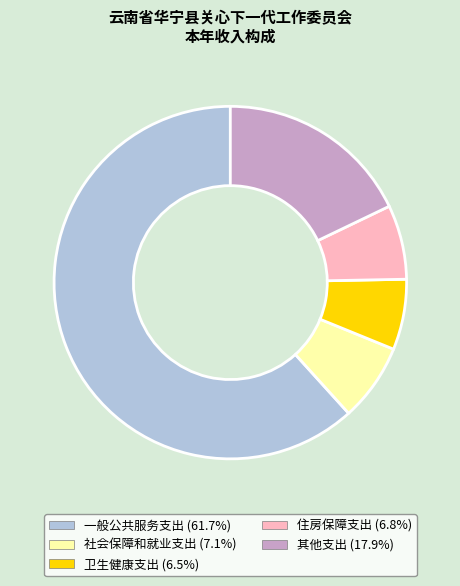

Between 卫生健康支出 and 一般公共服务支出, which is larger?

一般公共服务支出